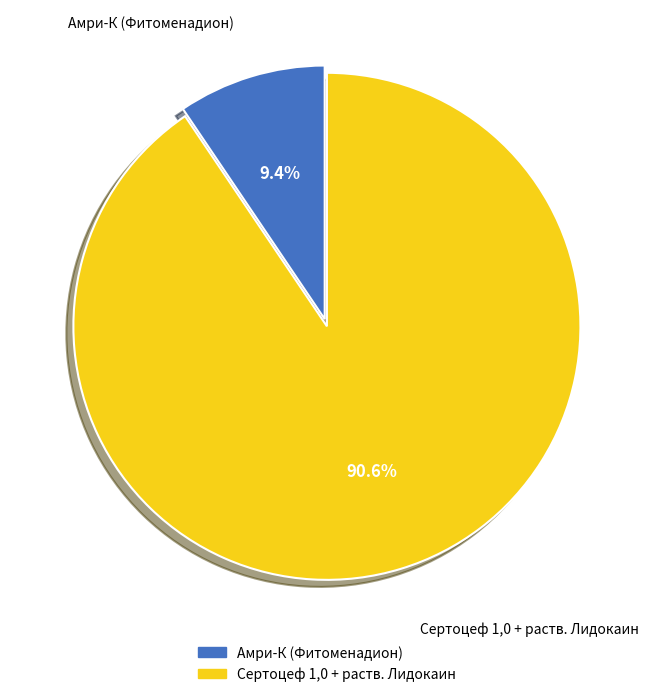

What portion of the pie excludes Сертоцеф 1,0 + раств. Лидокаин?

9.4%